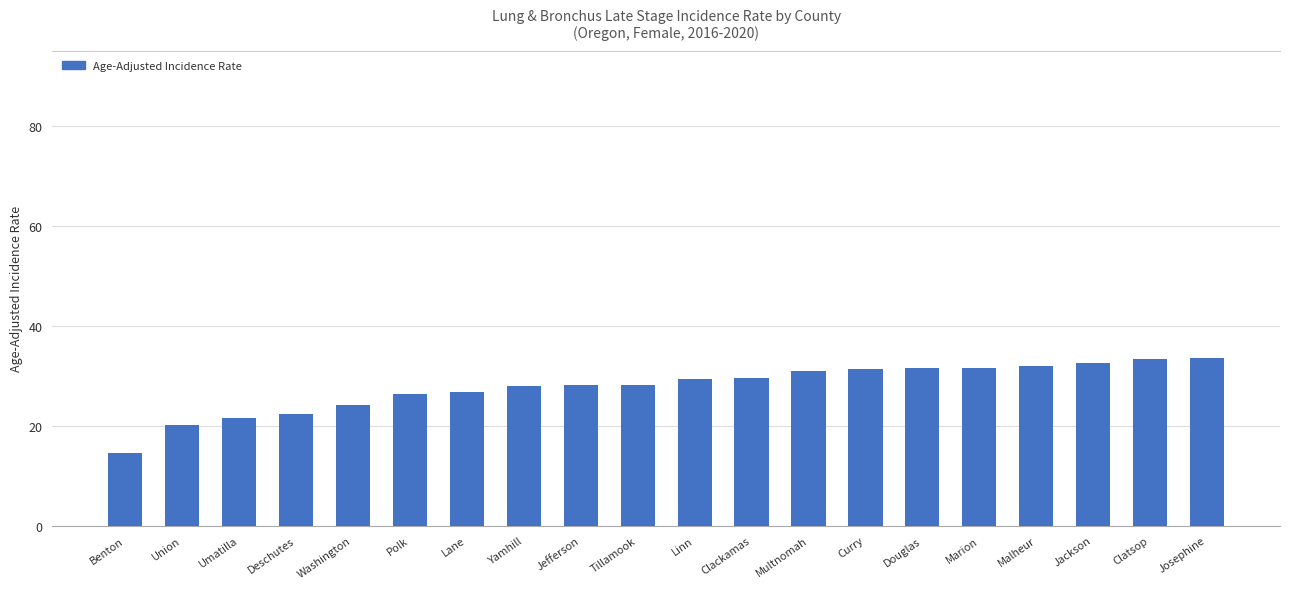

What is the change in value from Lane to Josephine?

+6.8